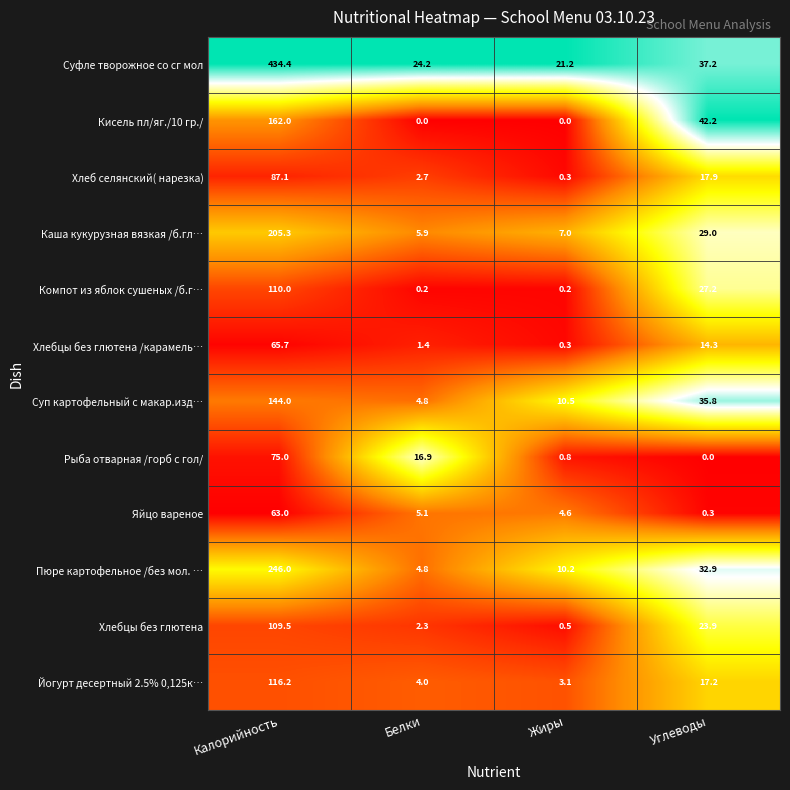

True or false: Суп картофельный с макар.изд… has a value of 35.8 at Углеводы.

True